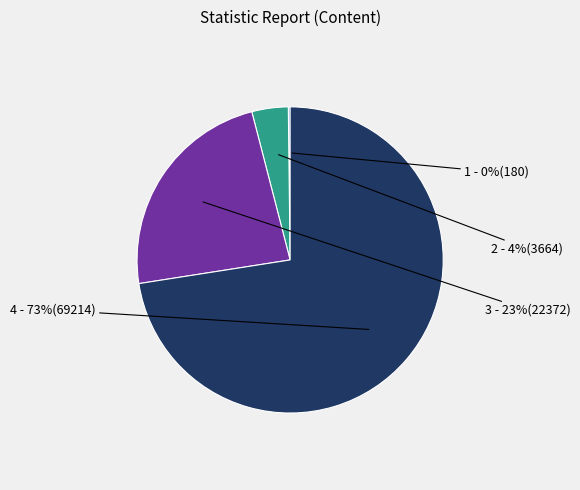

Is there any slice that represents more than half of the pie?

Yes